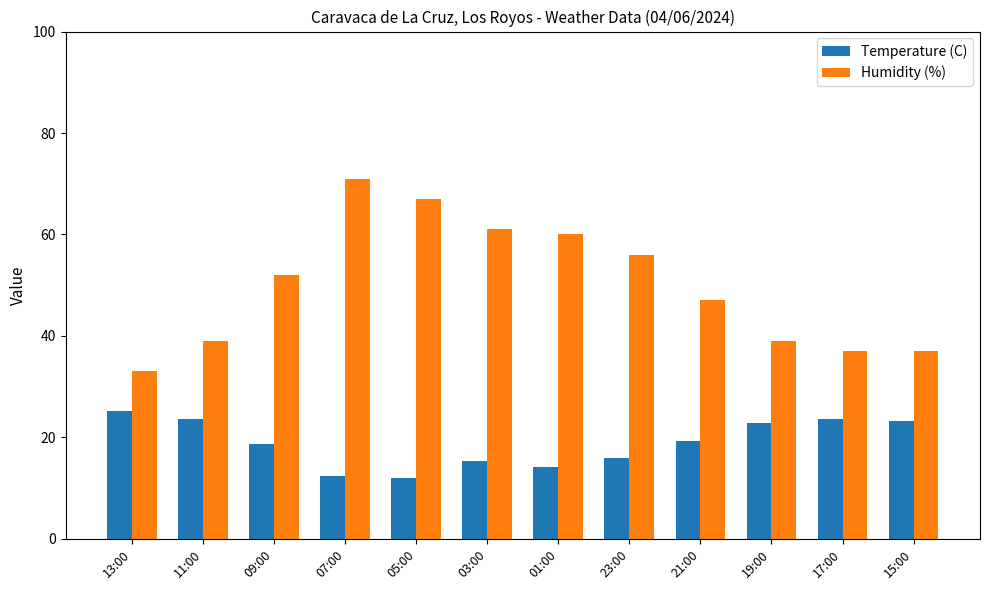

What is the difference between the maximum and second lowest values in the Humidity (%) series?

34.0